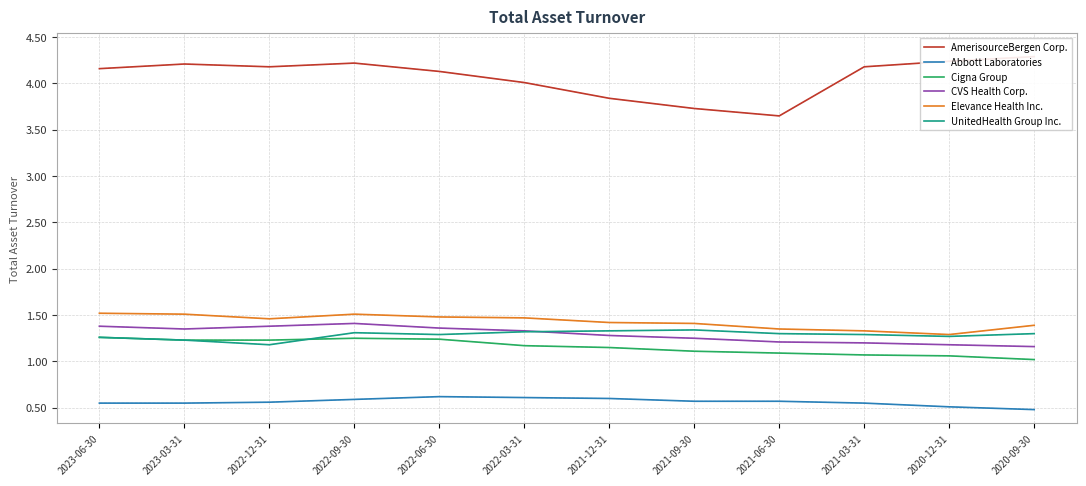

In AmerisourceBergen Corp., how many points are lower than both neighbors (excluding endpoints)?

2